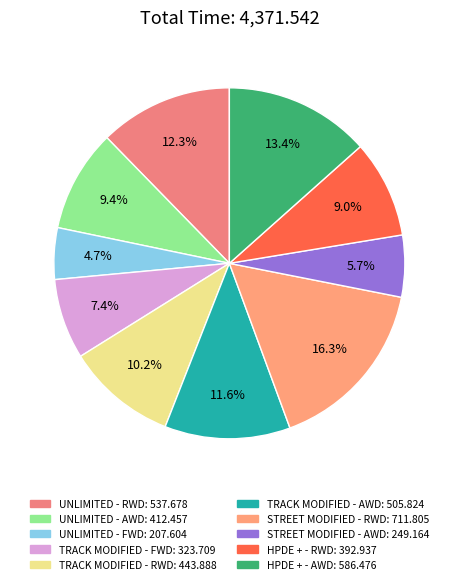

Count the number of slices in the pie.

10